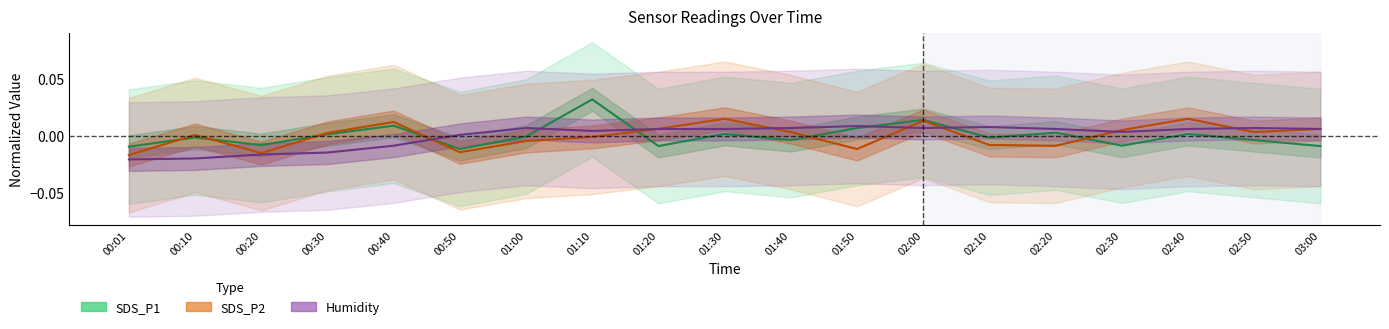

Reading left to right, what are all the values shown in this chart?

SDS_P1: 00:01=-0.0	00:10=-0.0	00:20=-0.0	00:30=0.0	00:40=0.0	00:50=-0.0	01:00=-0.0	01:10=0.0	01:20=-0.0	01:30=0.0	01:40=-0.0	01:50=0.0	02:00=0.0	02:10=-0.0	02:20=0.0	02:30=-0.0	02:40=0.0	02:50=-0.0	03:00=-0.0
SDS_P2: 00:01=-0.0	00:10=0.0	00:20=-0.0	00:30=0.0	00:40=0.0	00:50=-0.0	01:00=-0.0	01:10=-0.0	01:20=0.0	01:30=0.0	01:40=0.0	01:50=-0.0	02:00=0.0	02:10=-0.0	02:20=-0.0	02:30=0.0	02:40=0.0	02:50=0.0	03:00=0.0
Humidity: 00:01=-0.0	00:10=-0.0	00:20=-0.0	00:30=-0.0	00:40=-0.0	00:50=0.0	01:00=0.0	01:10=0.0	01:20=0.0	01:30=0.0	01:40=0.0	01:50=0.0	02:00=0.0	02:10=0.0	02:20=0.0	02:30=0.0	02:40=0.0	02:50=0.0	03:00=0.0